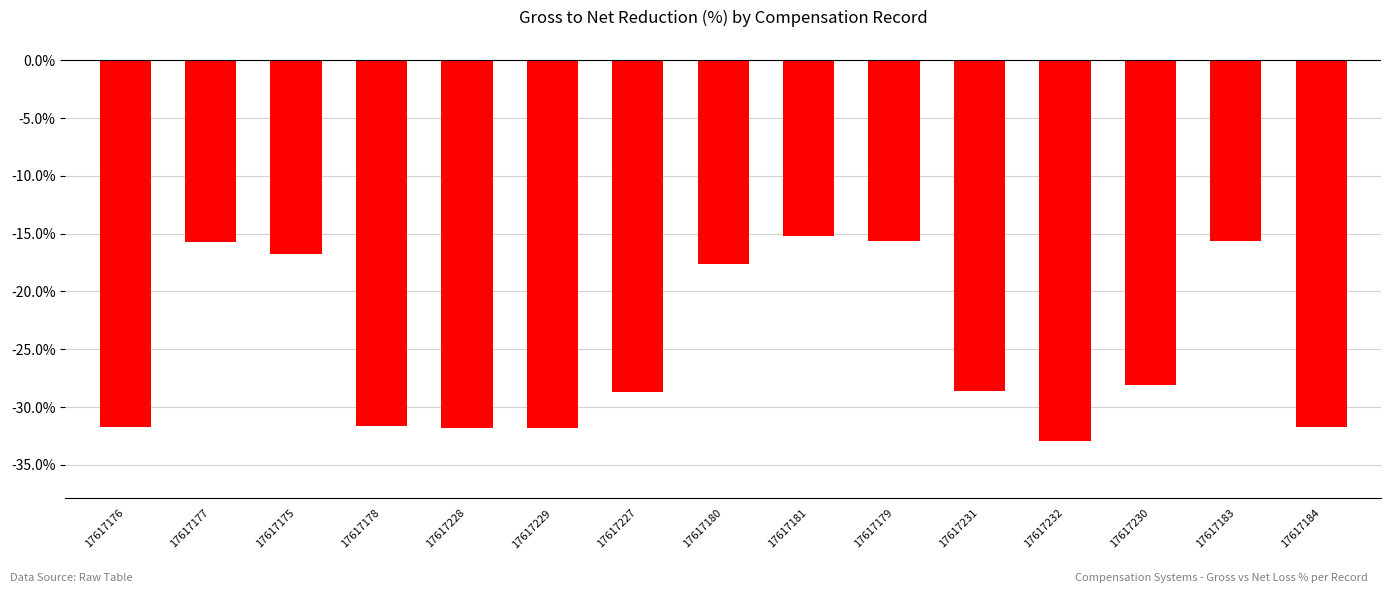

What is the label of the 3rd bar from the right?

17617230